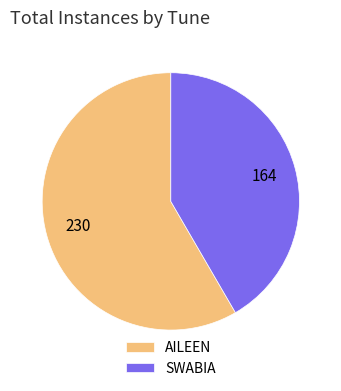

The SWABIA slice represents 35% of the pie. True or false?

False